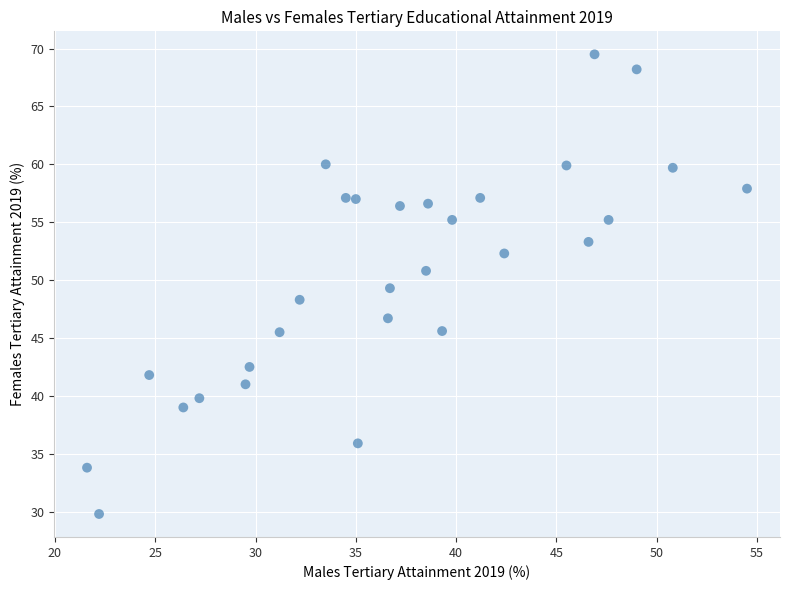

What is the range of Y values (max minus min)?

39.7